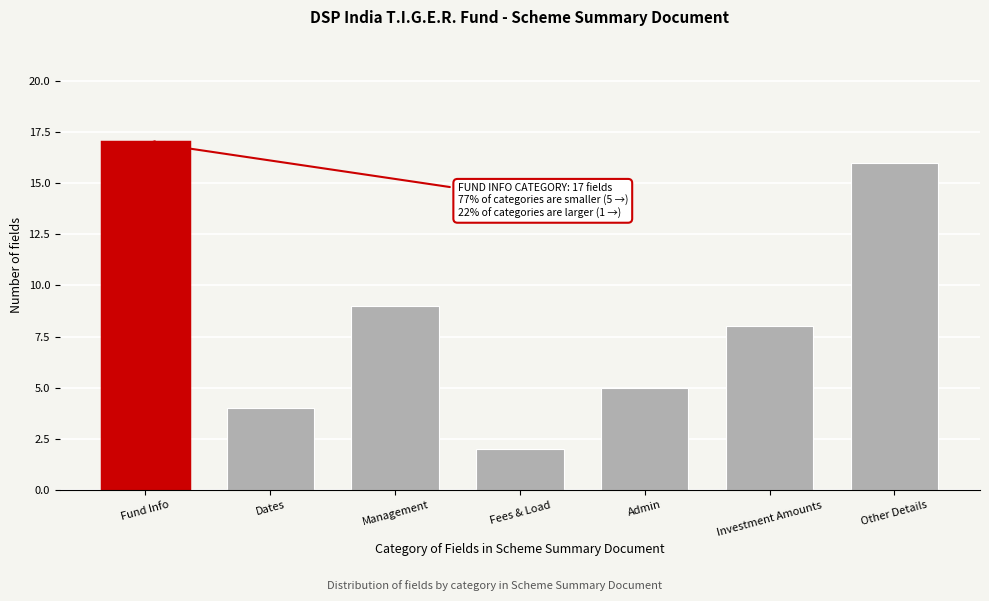

Reading left to right, what are all the values shown in this chart?

17	4	9	2	5	8	16